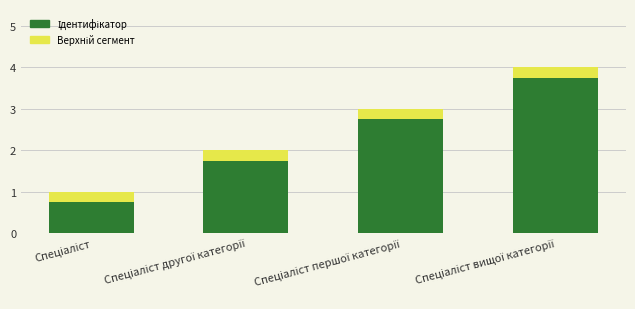

Rank the categories by value from highest to lowest.

Спеціаліст вищої категорії, Спеціаліст першої категорії, Спеціаліст другої категорії, Спеціаліст